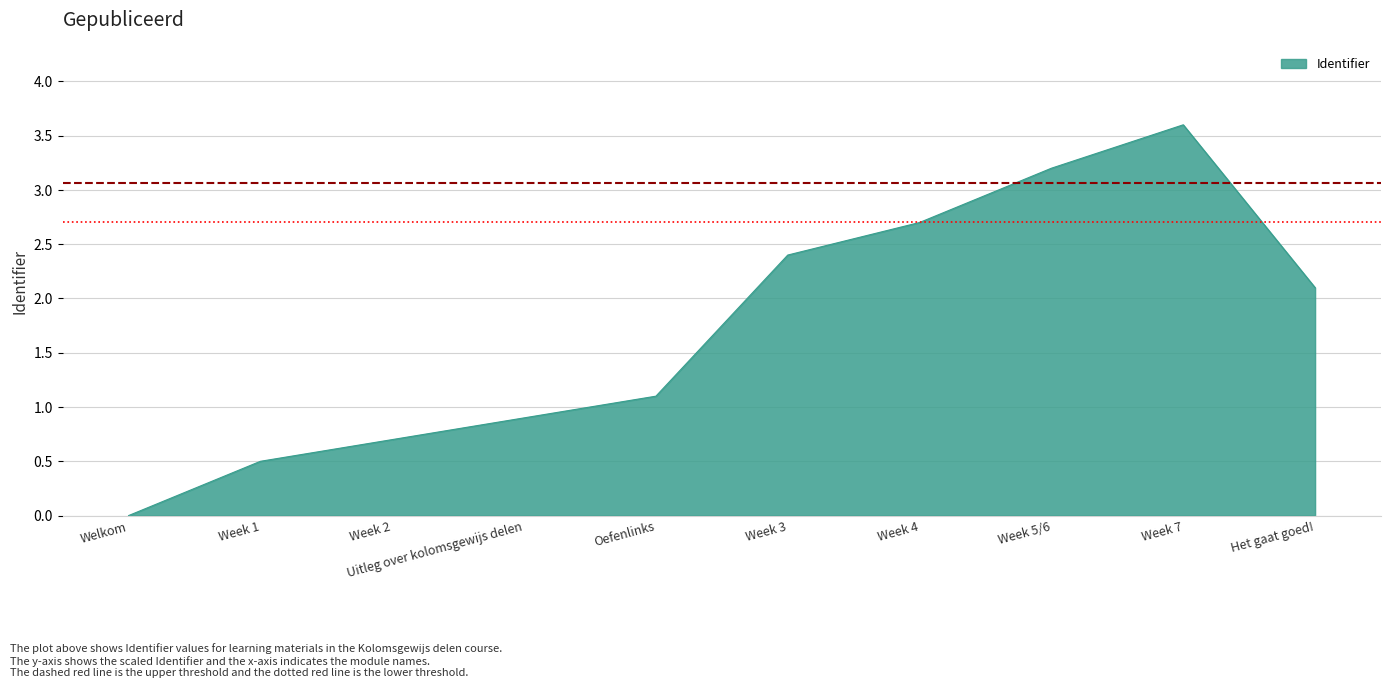

Which has a higher value, Week 7 or Week 4?

Week 7